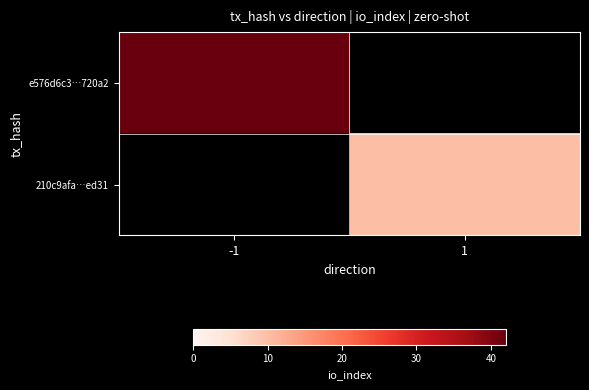

What is the maximum value shown in the chart?

42.0